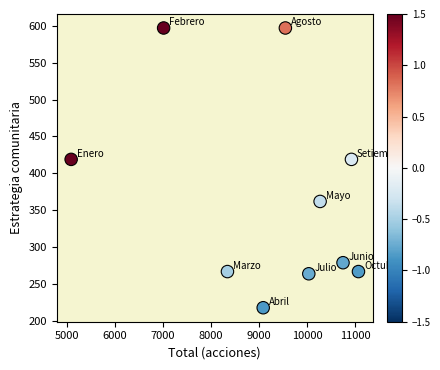

What is the average X value?

9214